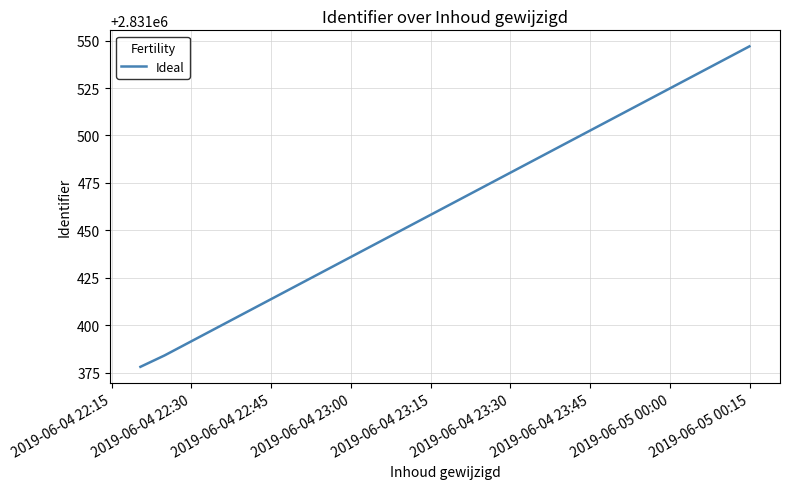

What is the sum of all values?

8494309